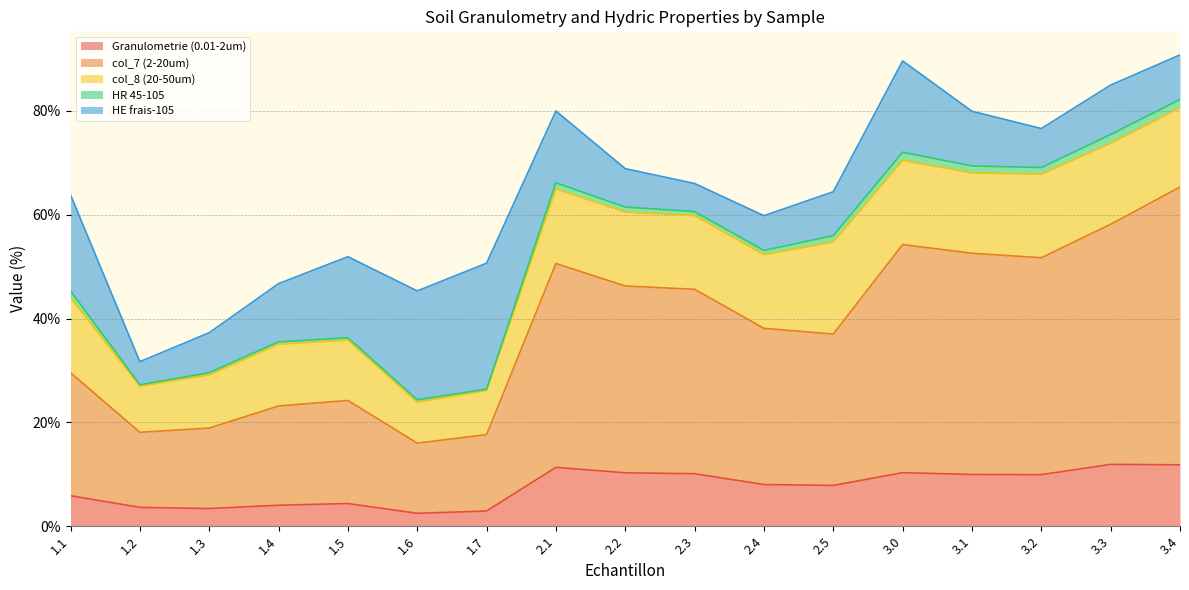

Reading left to right, extract all data points from this chart.

Granulometrie (0.01-2um): 1.1=5.9	1.2=3.6	1.3=3.4	1.4=4.0	1.5=4.4	1.6=2.5	1.7=2.9	2.1=11.3	2.2=10.3	2.3=10.1	2.4=8.0	2.5=7.9	3.0=10.3	3.1=10.0	3.2=9.9	3.3=11.9	3.4=11.8
col_7 (2-20um): 1.1=23.7	1.2=14.5	1.3=15.5	1.4=19.1	1.5=19.9	1.6=13.5	1.7=14.7	2.1=39.3	2.2=36.0	2.3=35.5	2.4=30.1	2.5=29.1	3.0=43.9	3.1=42.6	3.2=41.8	3.3=46.3	3.4=53.5
col_8 (20-50um): 1.1=14.5	1.2=8.9	1.3=10.3	1.4=11.9	1.5=11.6	1.6=7.9	1.7=8.5	2.1=14.4	2.2=14.2	2.3=14.2	2.4=14.2	2.5=17.7	3.0=16.2	3.1=15.5	3.2=16.1	3.3=15.6	3.4=15.3
HR 45-105: 1.1=1.3	1.2=0.3	1.3=0.4	1.4=0.4	1.5=0.5	1.6=0.5	1.7=0.3	2.1=1.2	2.2=1.0	2.3=0.8	2.4=0.8	2.5=1.2	3.0=1.6	3.1=1.4	3.2=1.3	3.3=1.7	3.4=1.6
HE frais-105: 1.1=18.5	1.2=4.4	1.3=7.7	1.4=11.2	1.5=15.6	1.6=21.0	1.7=24.3	2.1=13.8	2.2=7.4	2.3=5.4	2.4=6.7	2.5=8.4	3.0=17.6	3.1=10.5	3.2=7.5	3.3=9.5	3.4=8.6